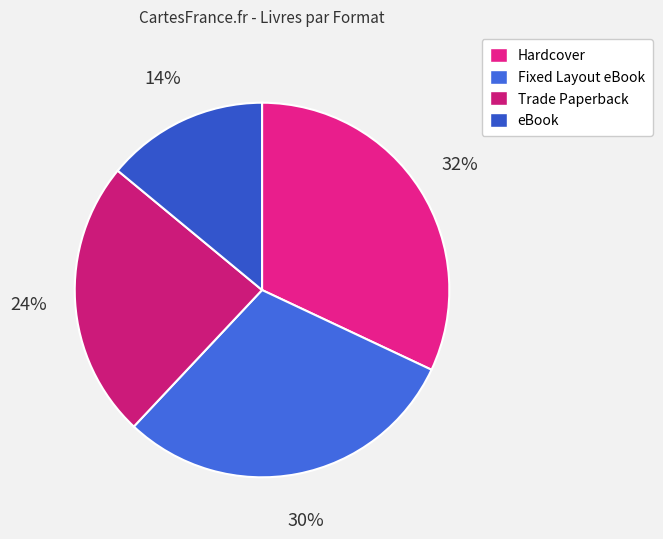

True or false: Trade Paperback accounts for 38% of the total.

False